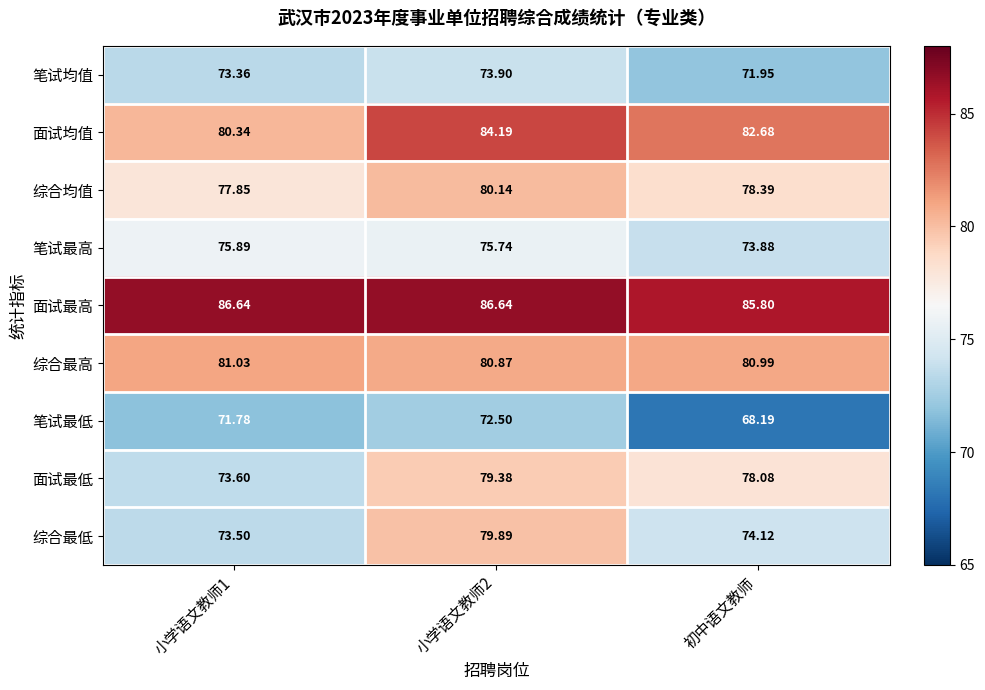

What is the minimum value shown in the chart?

68.2